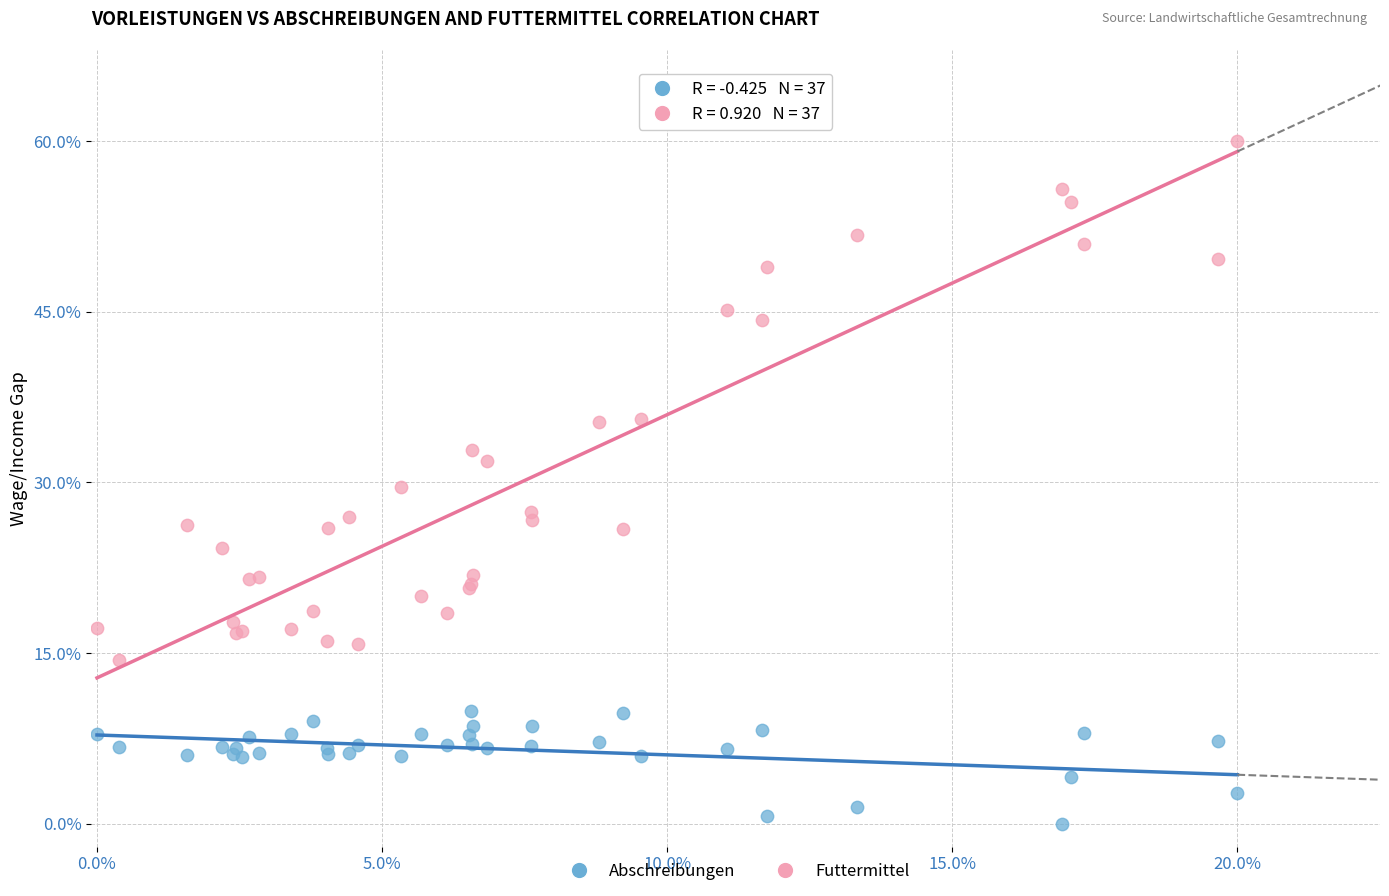

What are all the series names shown in the legend?

Abschreibungen, Futtermittel